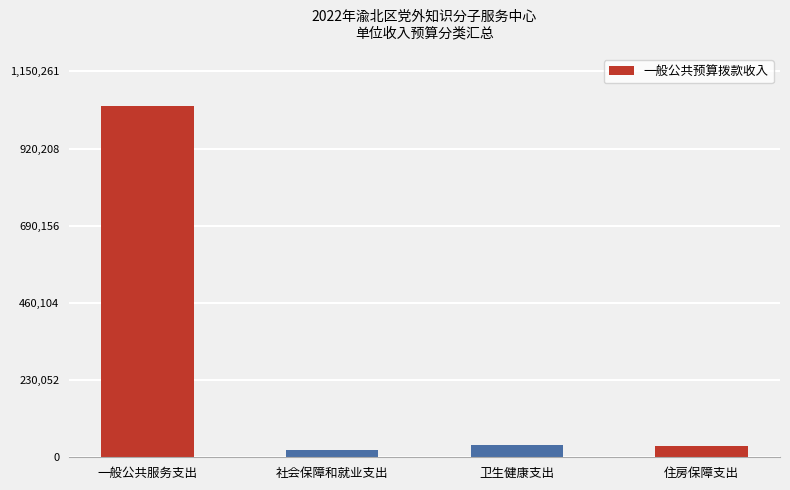

How many bars are there in total?

4